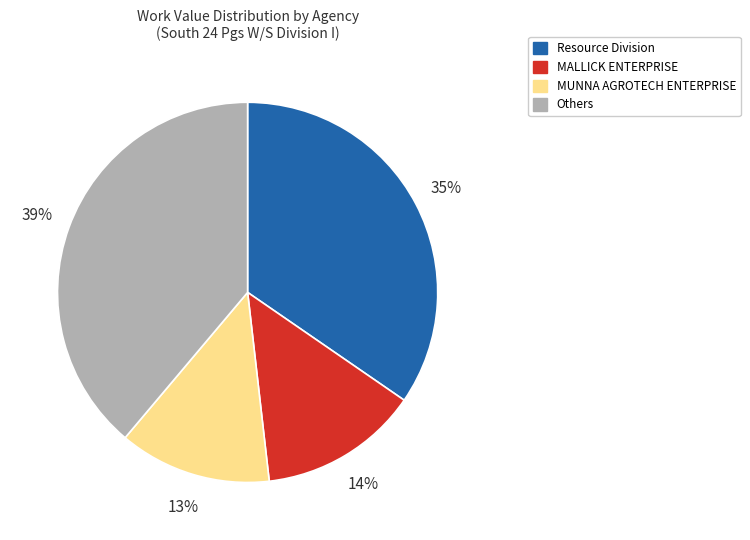

To the nearest percent, what is the difference between the largest and smallest slice percentages?

26%